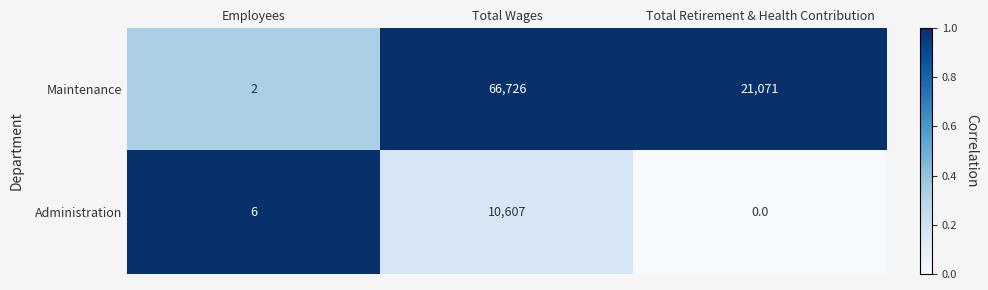

Count the number of data series in this chart.

2